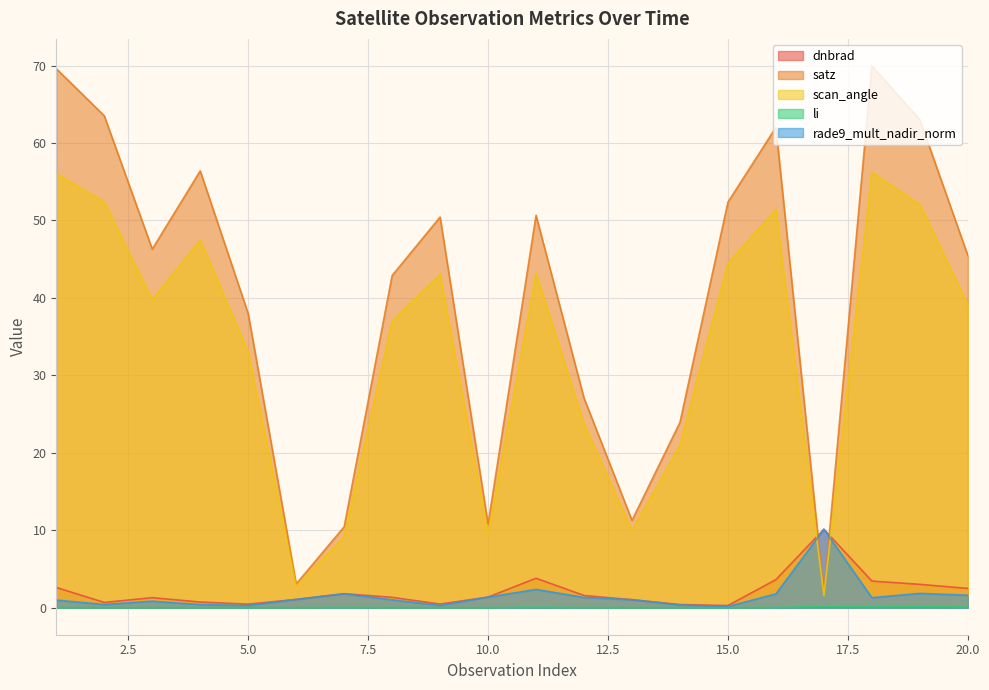

What is the average value of the rade9_mult_nadir_norm series?

1.5